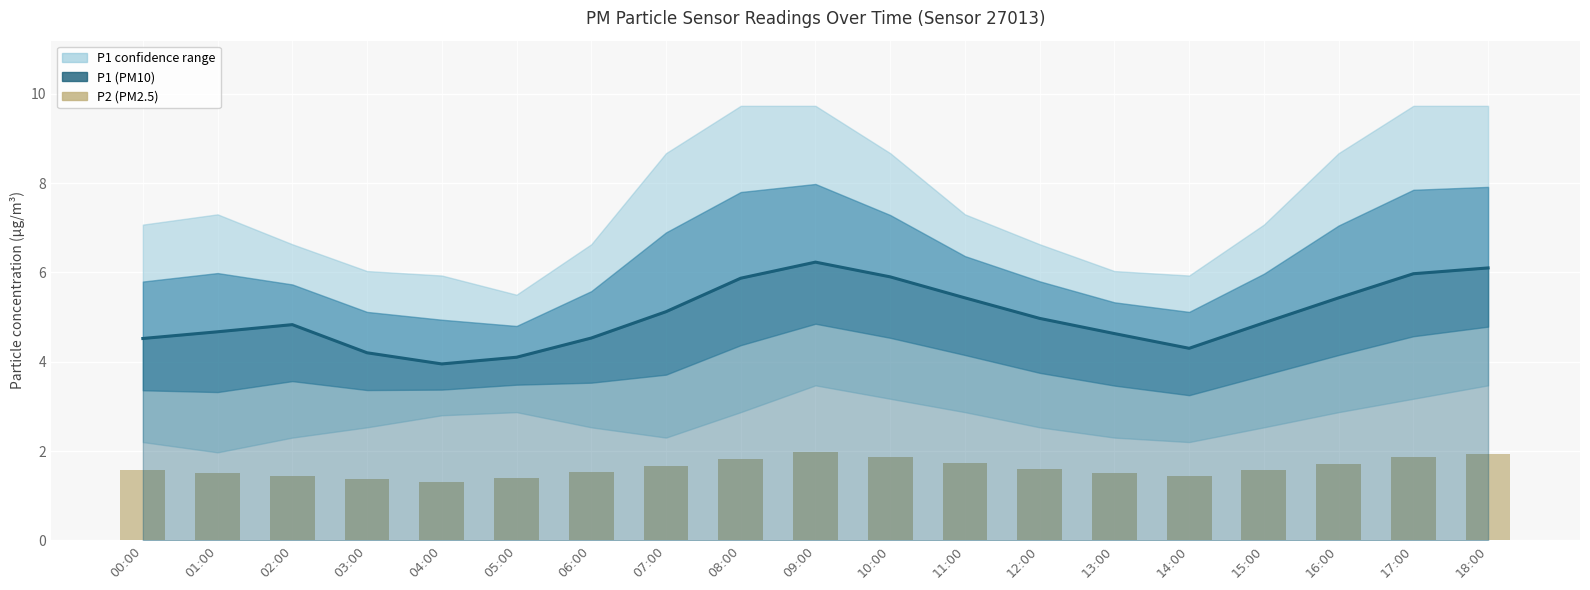

Is the value of P1 at 12:00 greater than the value of P2 at 11:00?

Yes